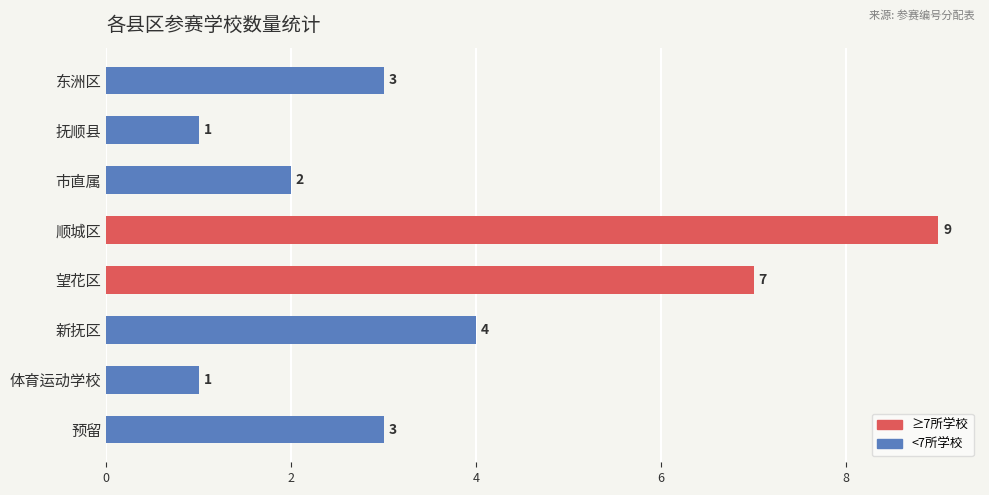

What is the difference between the maximum and minimum values?

8